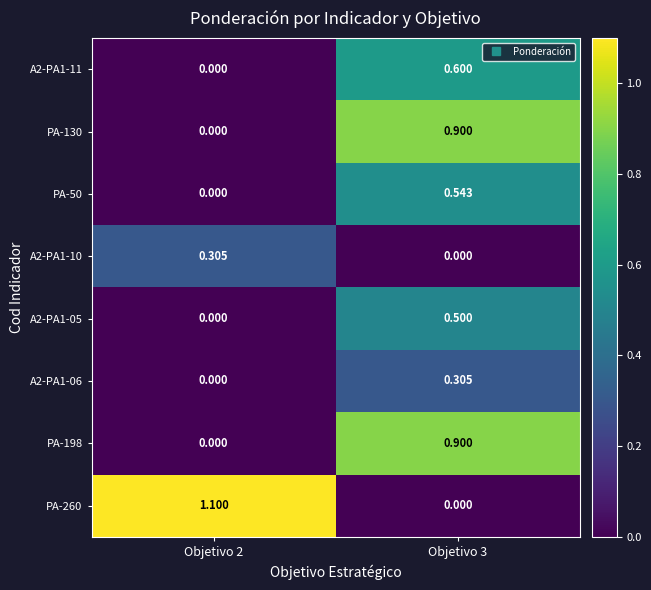

Which label corresponds to the largest value in the chart?

Objetivo 2